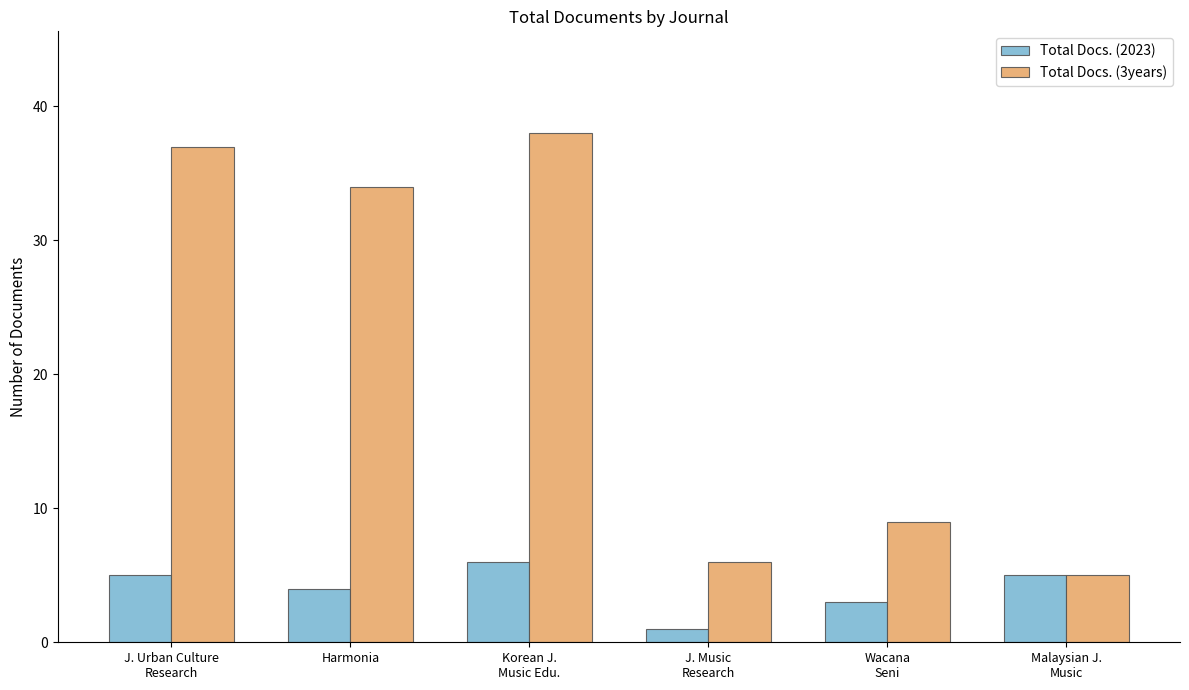

What is the label of the 6th bar from the left?

Malaysian J.
Music